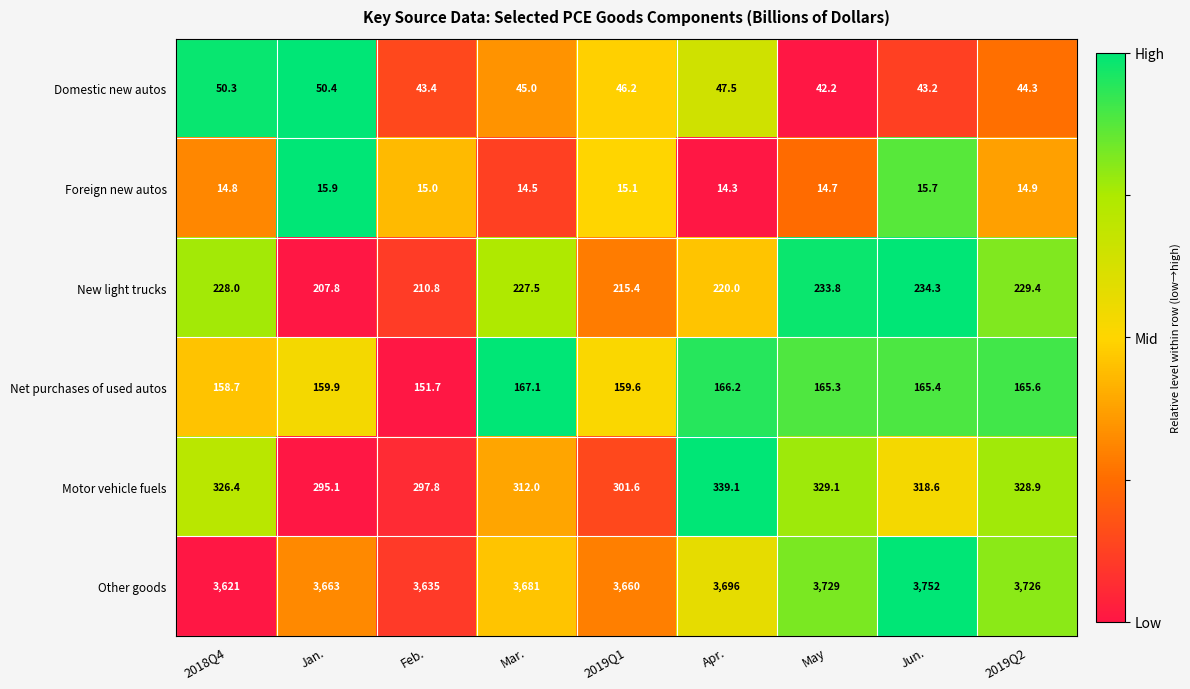

True or false: Motor vehicle fuels has a value of 173.0 at Mar..

False